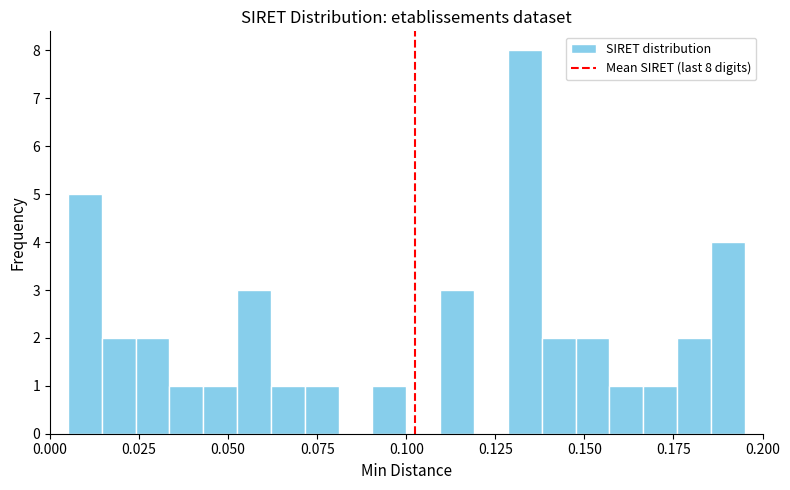

Read against the x-axis, roughly where is the centre of the tallest bar?

0.135